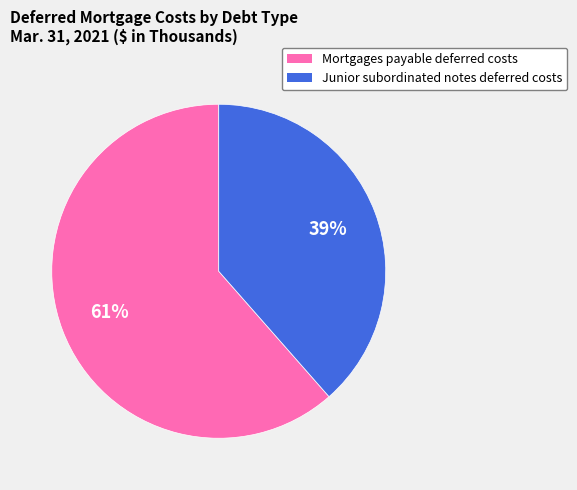

To the nearest percent, what is the combined percentage of Mortgages payable deferred costs and Junior subordinated notes deferred costs?

100%